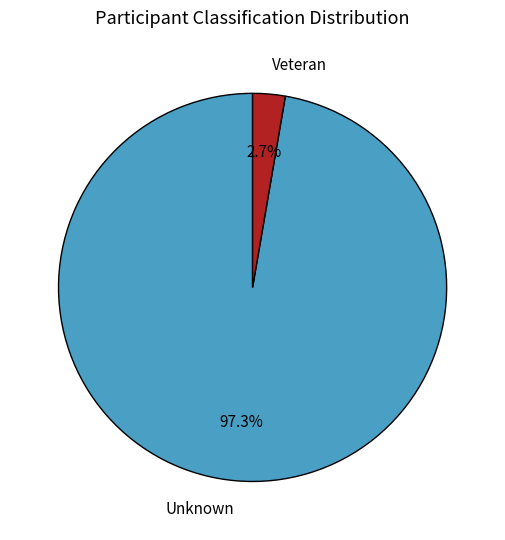

The Veteran slice represents 3% of the pie. True or false?

True